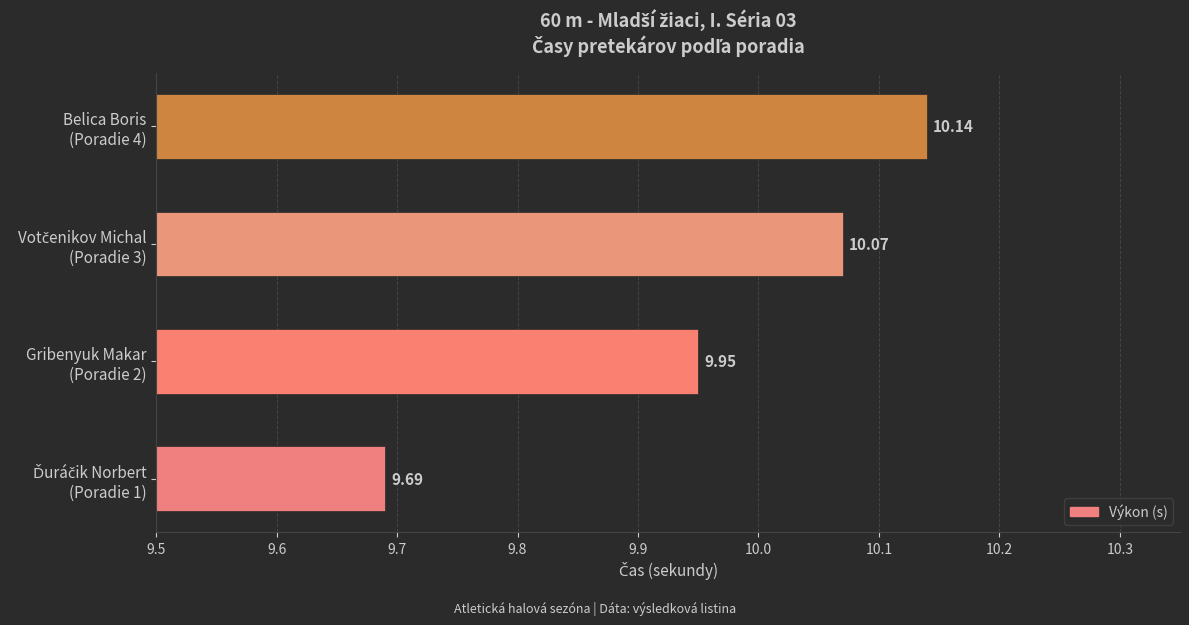

Between Ďuráčik Norbert (Poradie 1) and Gribenyuk Makar (Poradie 2), which is larger?

Gribenyuk Makar (Poradie 2)